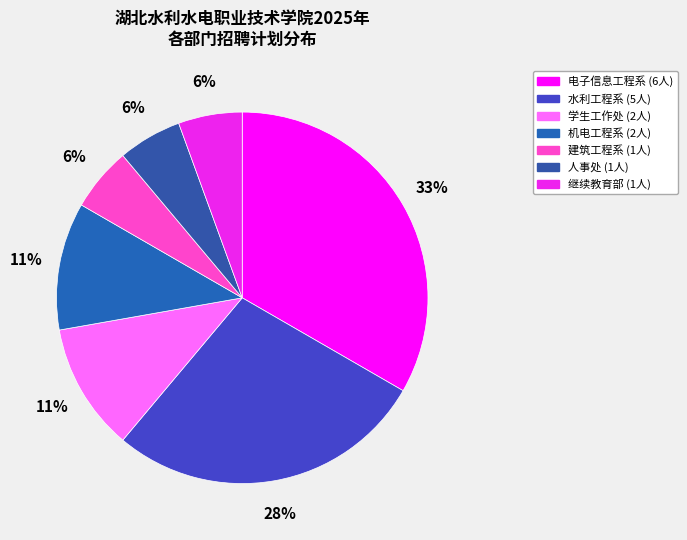

What portion of the pie excludes 学生工作处?

88.9%